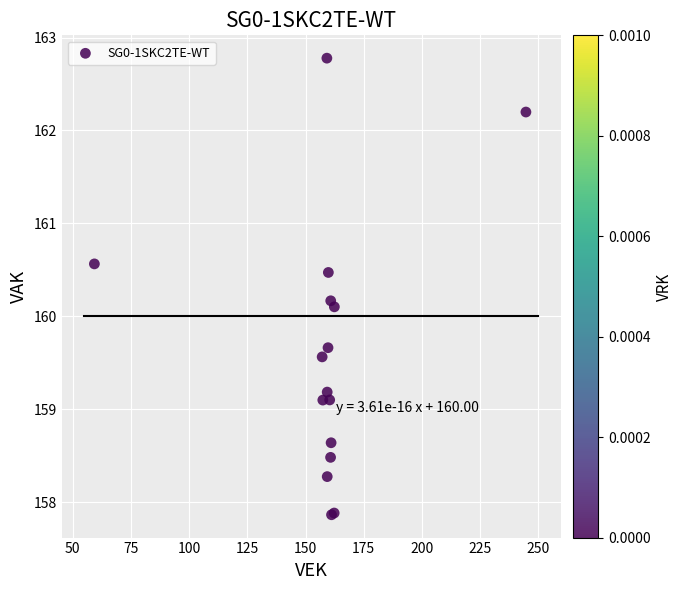

What Y value in the scatter plot is closest to 160?

160.1